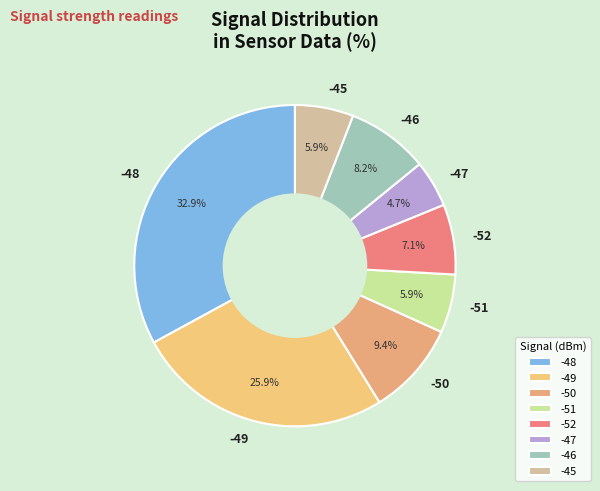

Is it true that -48 is 5% of the pie?

False